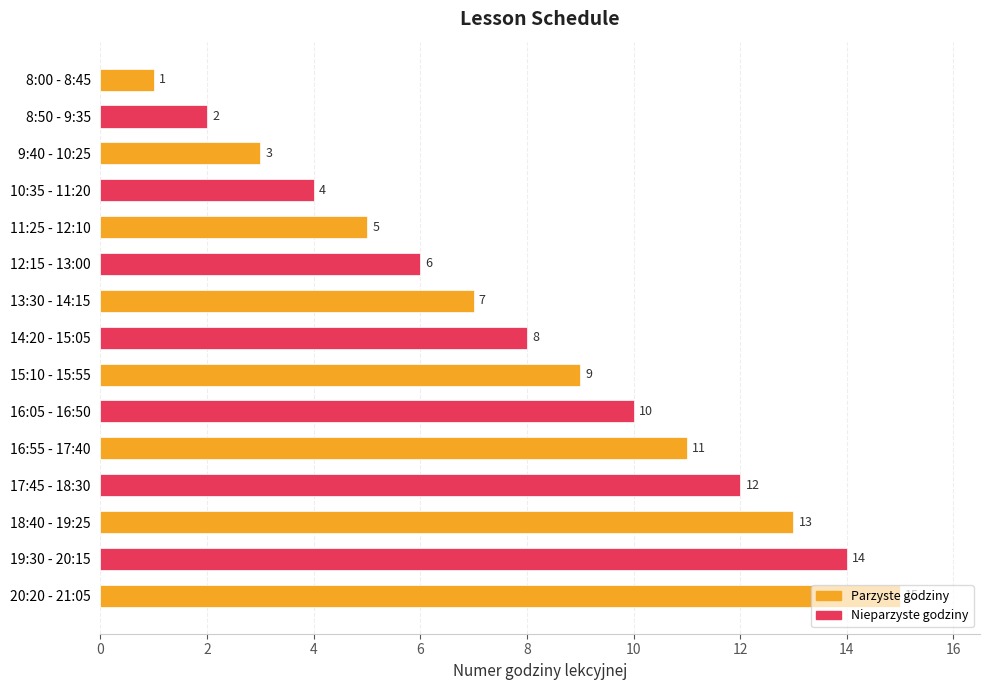

The chart shows a value of 4 at 10:35 - 11:20. True or false?

True